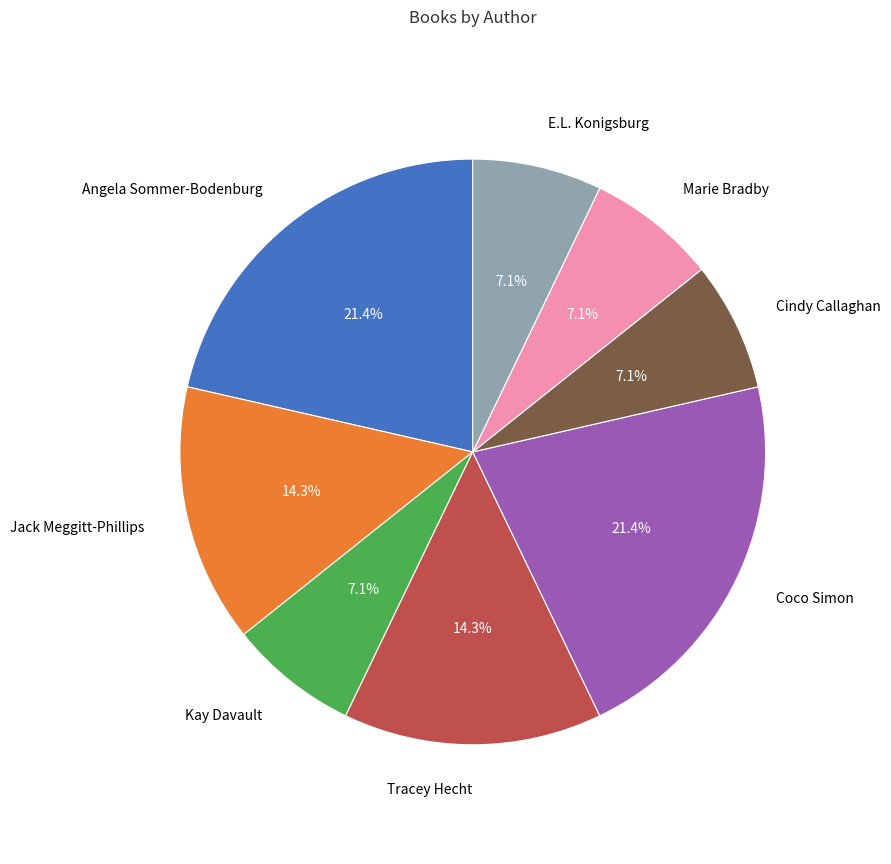

Is there any slice that represents more than half of the pie?

No